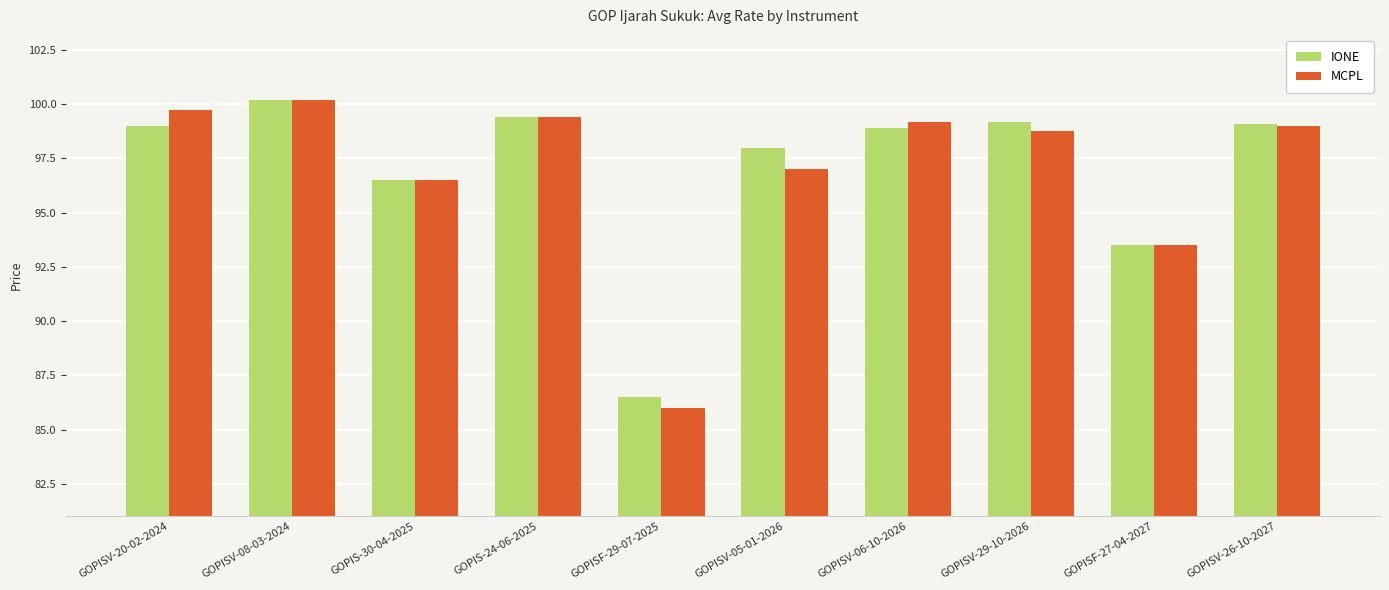

What is the difference between the maximum and minimum values in the IONE series?

13.7